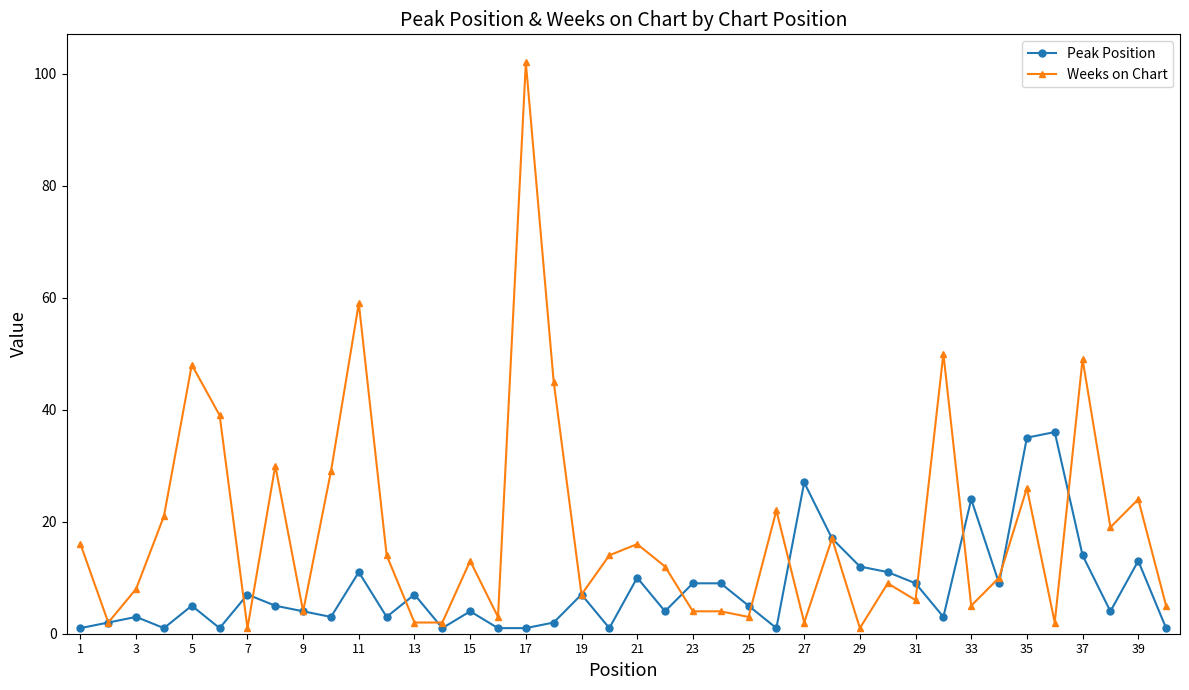

What are all the series names shown in the legend?

Peak Position, Weeks on Chart